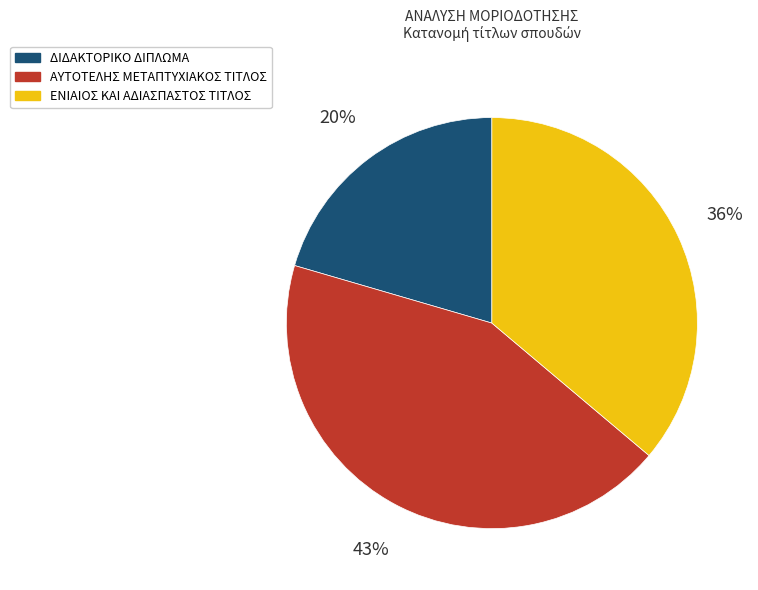

To the nearest percent, what portion does ΔΙΔΑΚΤΟΡΙΚΟ ΔΙΠΛΩΜΑ represent?

20%